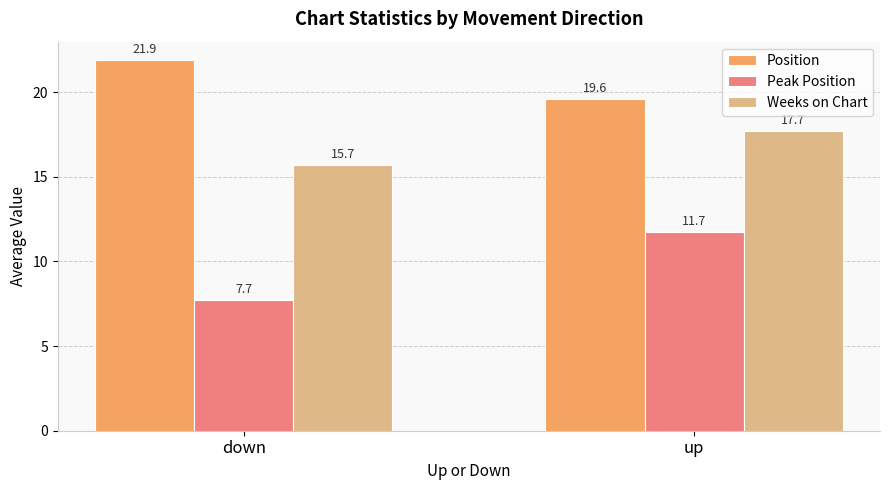

At which label does Position first exceed 21?

down